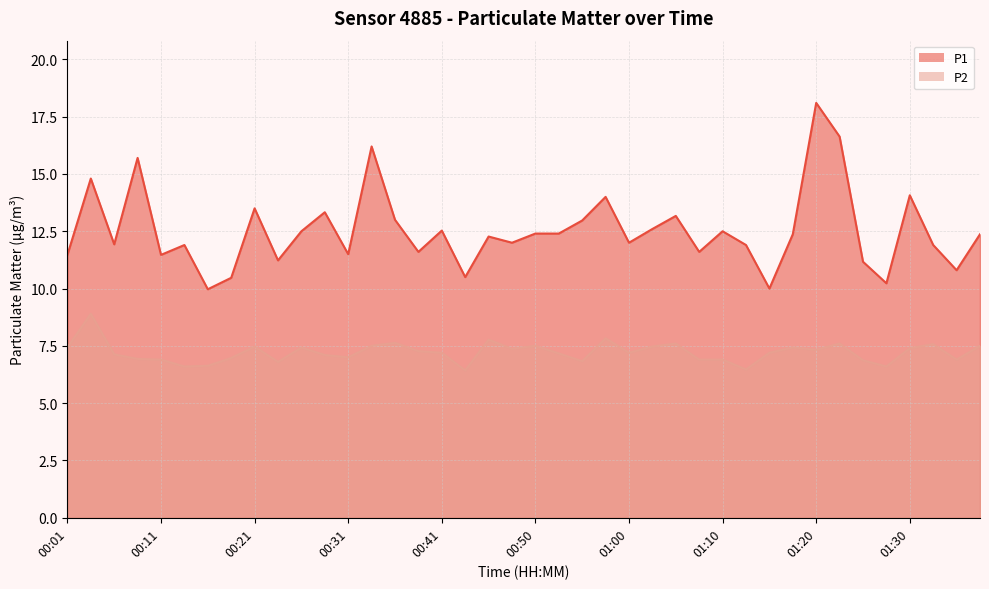

True or false: P2 and P1 intersect in this chart.

False